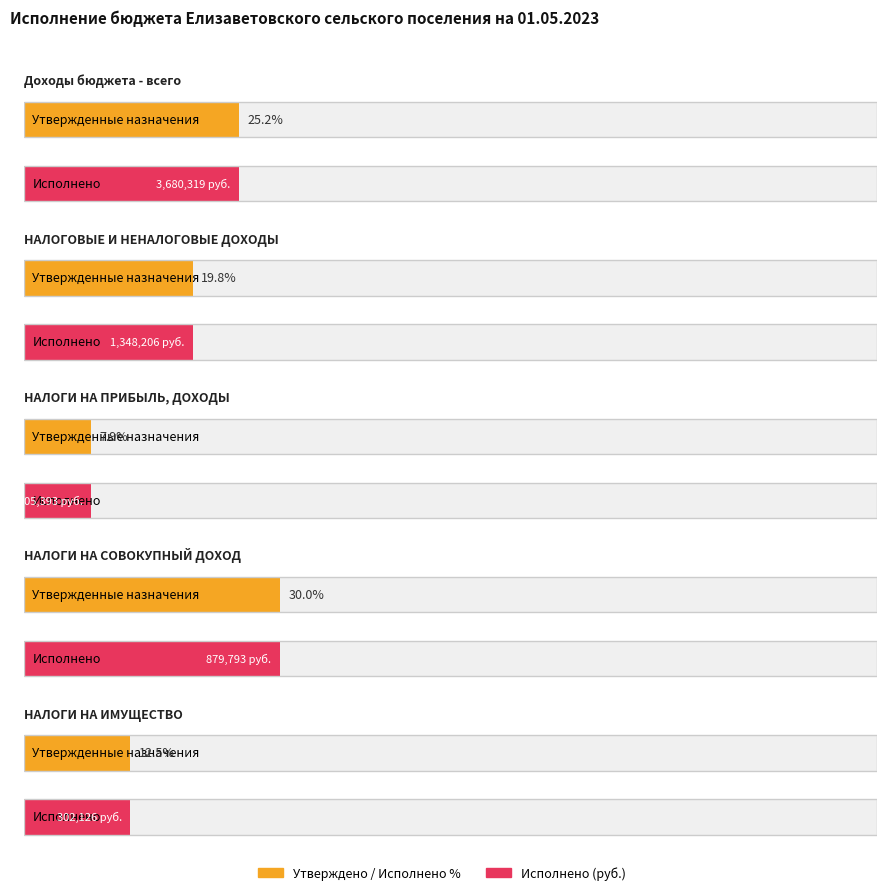

Reading left to right, what are all the values shown in this chart?

Утвержденные бюджетные назначения: 14579800.0	6809900.0	1335100.0	2930400.0	2420400.0
Исполнено: 3680318.9	1348205.8	105392.8	879793.0	302125.6